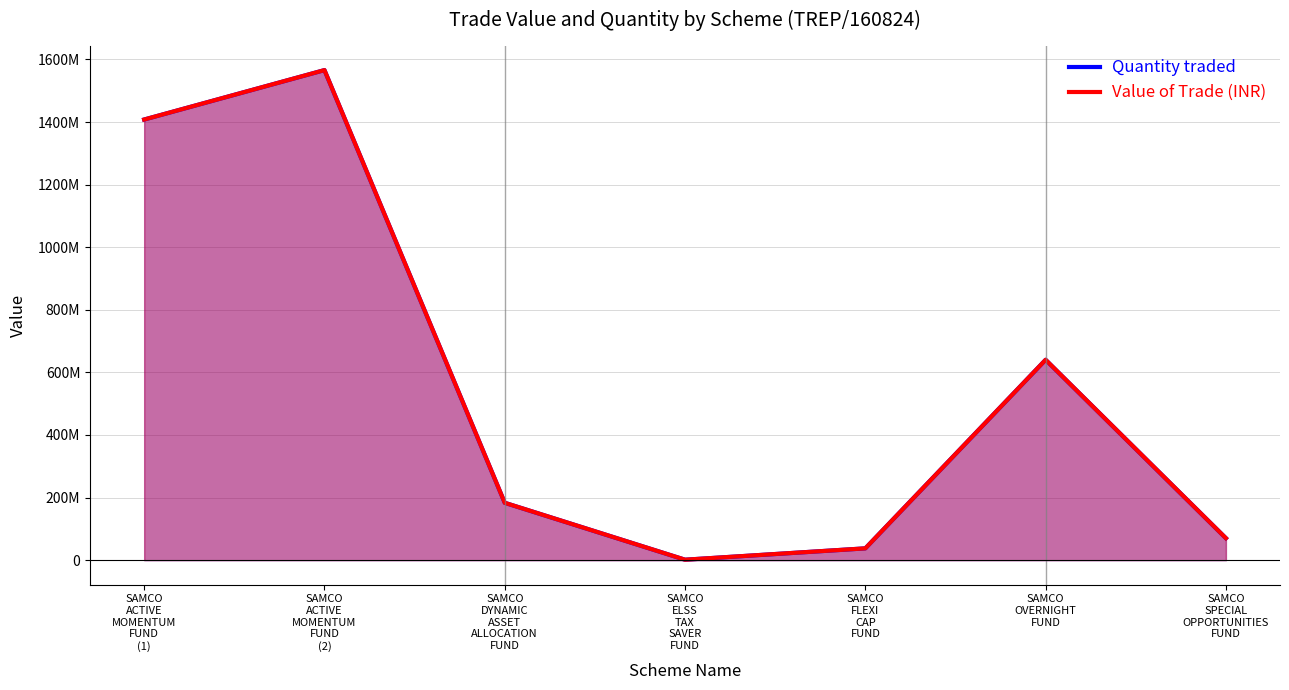

Where is Value of Trade (INR) nearest to the value 783725159?

SAMCO
OVERNIGHT
FUND